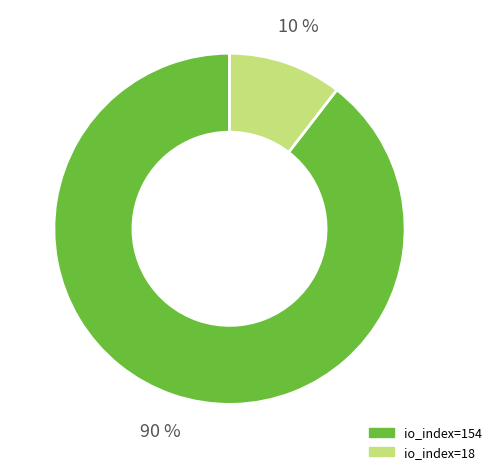

Is the sum of io_index=18 and io_index=154 greater than half?

Yes